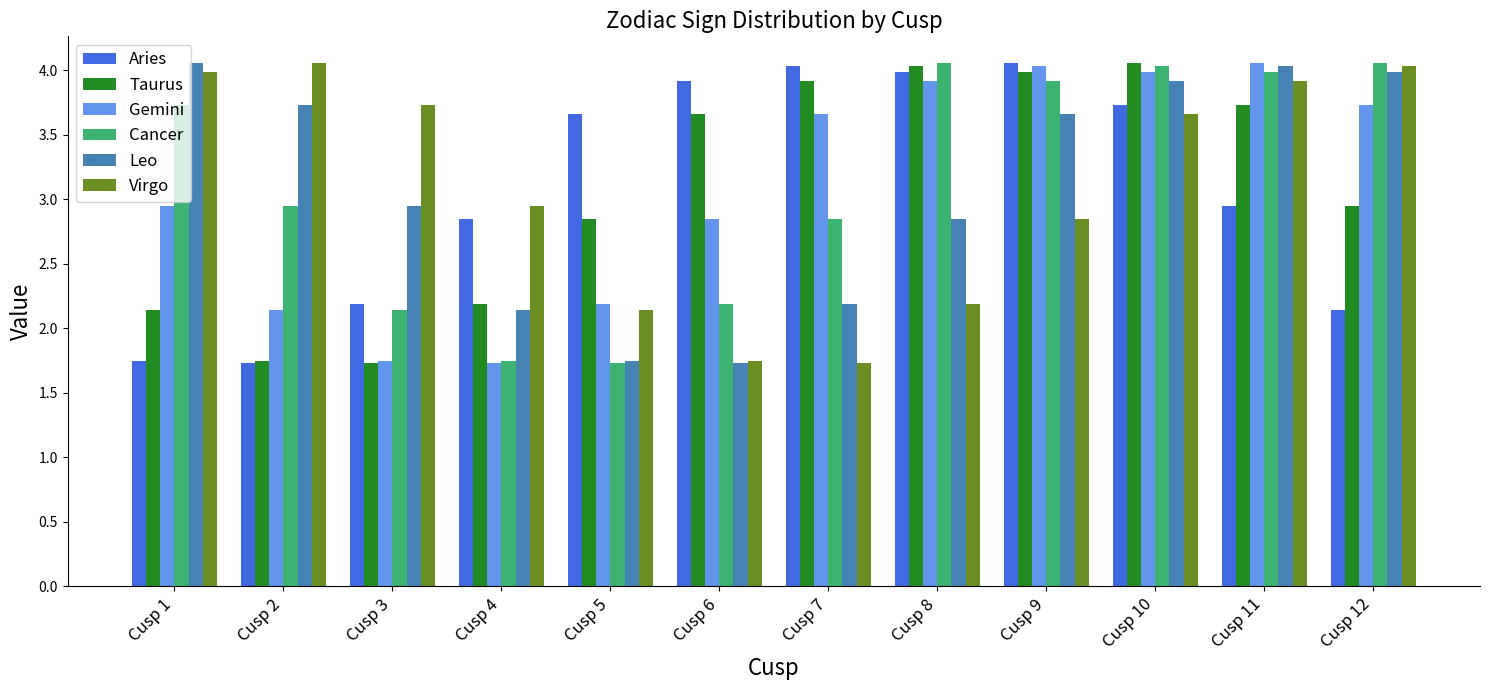

What is the maximum value shown in the chart?

4.1